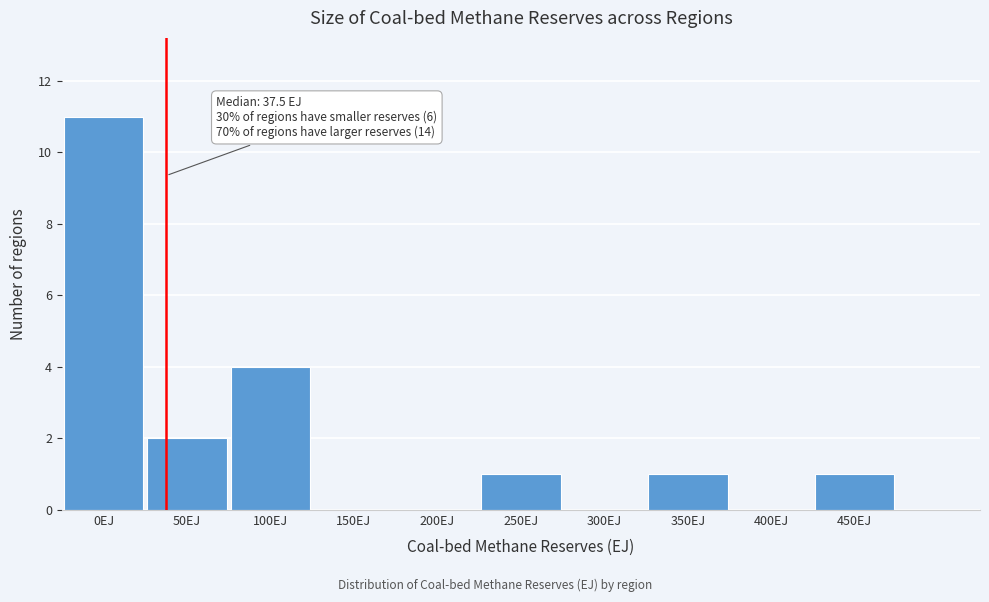

What is the maximum value shown in the chart?

11